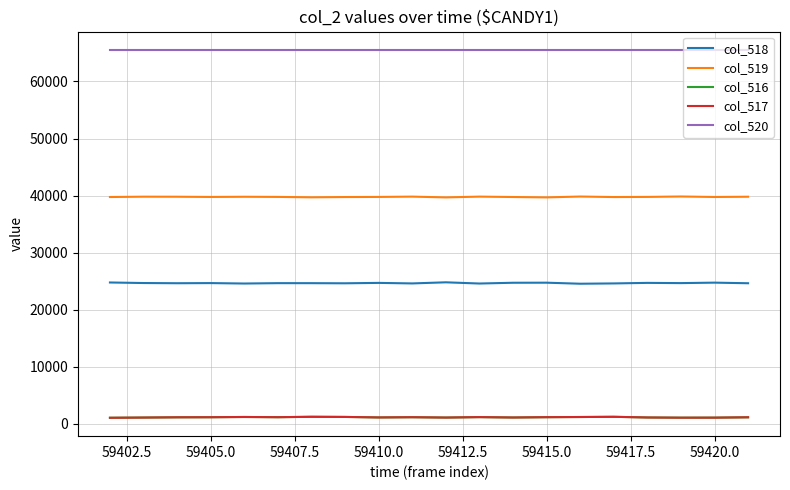

Which series has the largest total across all categories?

col_520